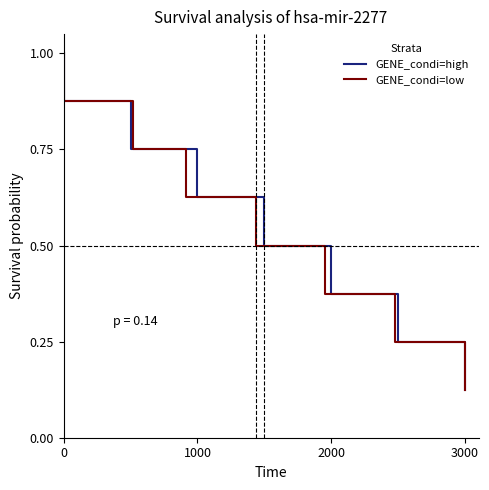

True or false: GENE_condi=low has more than 0 interior local peaks.

False